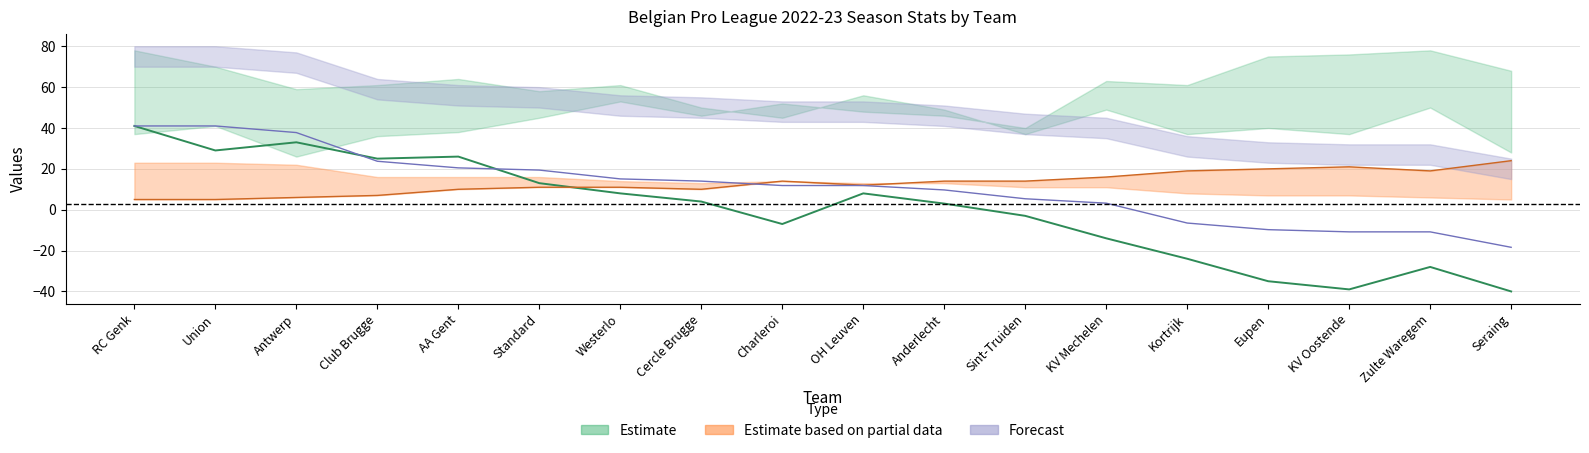

True or false: Winst has more than 0 interior local peaks.

False